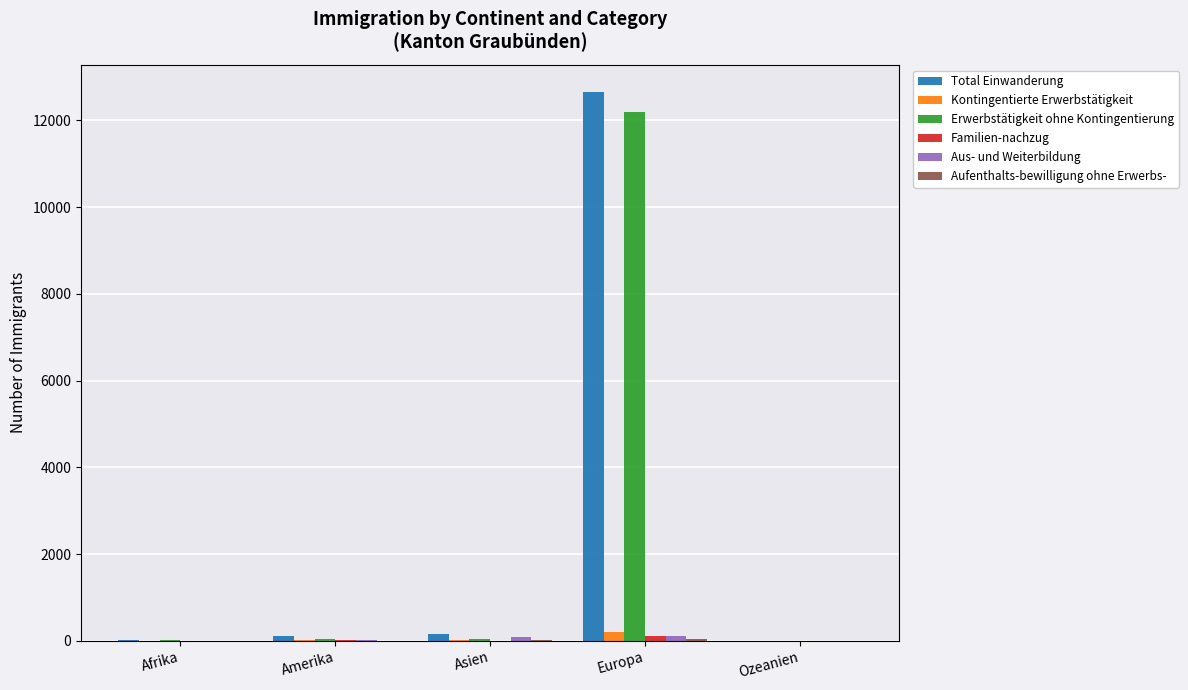

Between Amerika and Europa, which series saw the biggest shift?

Total Einwanderung